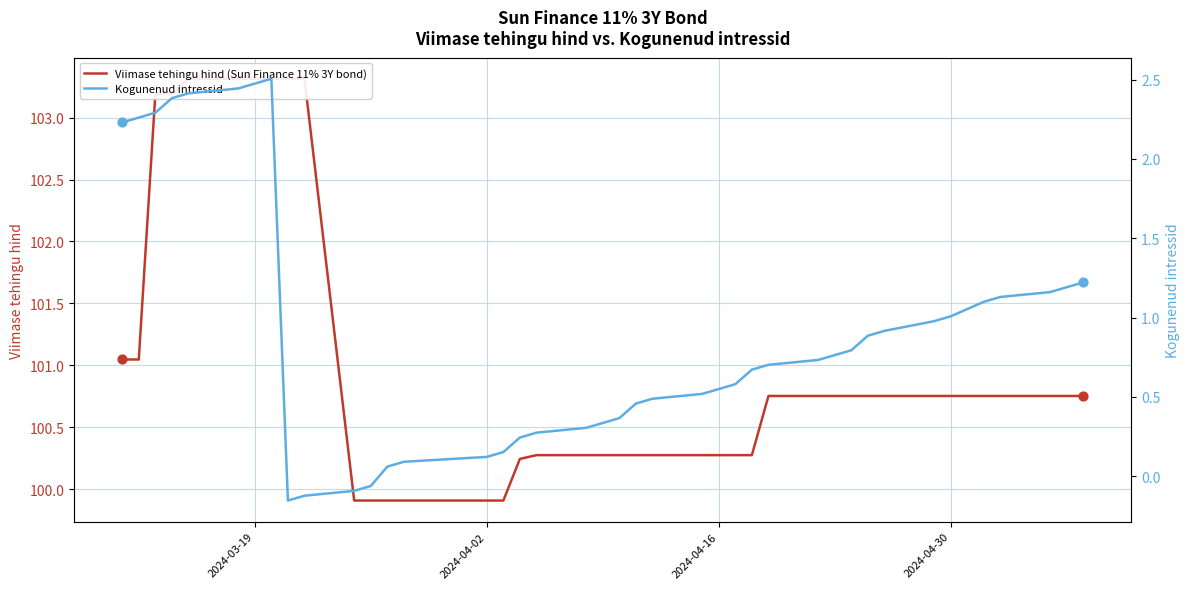

Which series contains the lowest Y value?

Kogunenud intressid